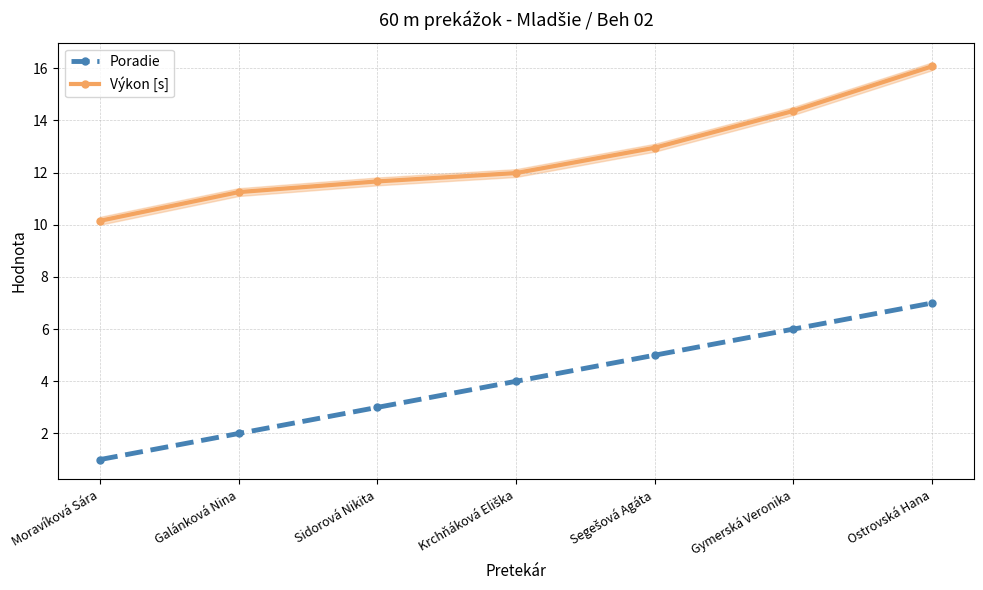

How many lines are shown in the chart?

2